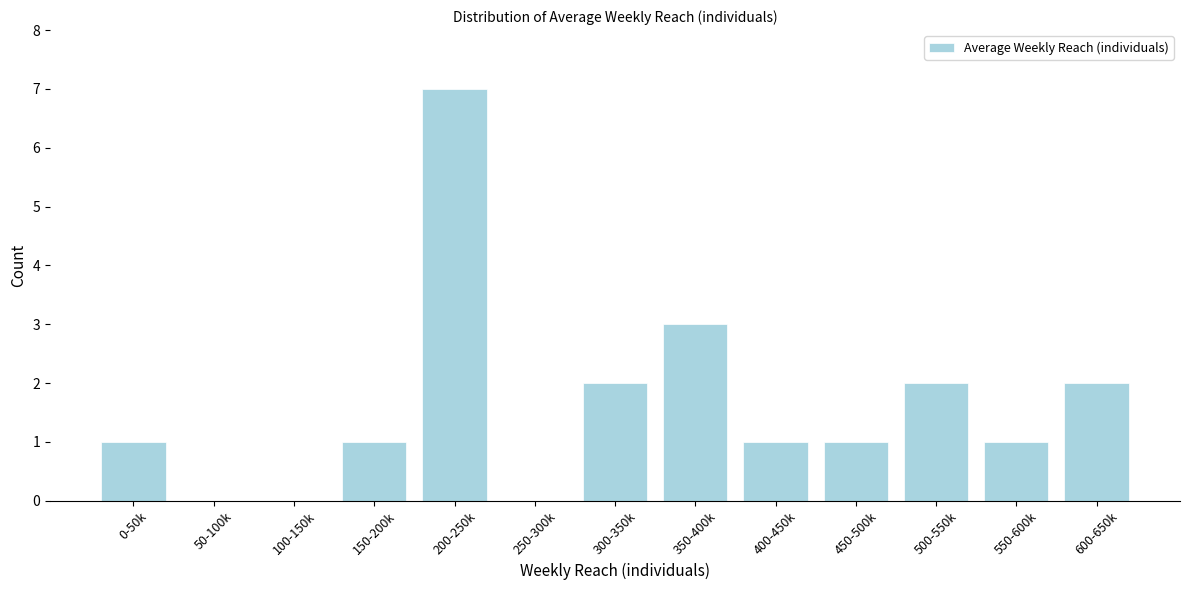

Reading left to right, extract all data points from this chart.

0-50k=1	50-100k=0	100-150k=0	150-200k=1	200-250k=7	250-300k=0	300-350k=2	350-400k=3	400-450k=1	450-500k=1	500-550k=2	550-600k=1	600-650k=2